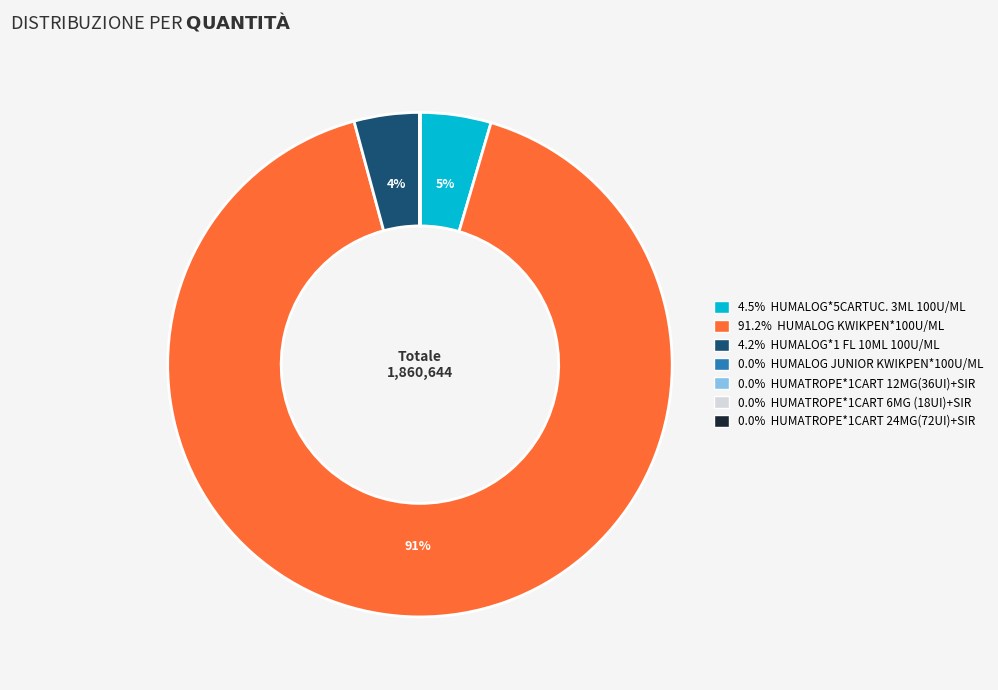

Does any single category account for the majority?

Yes